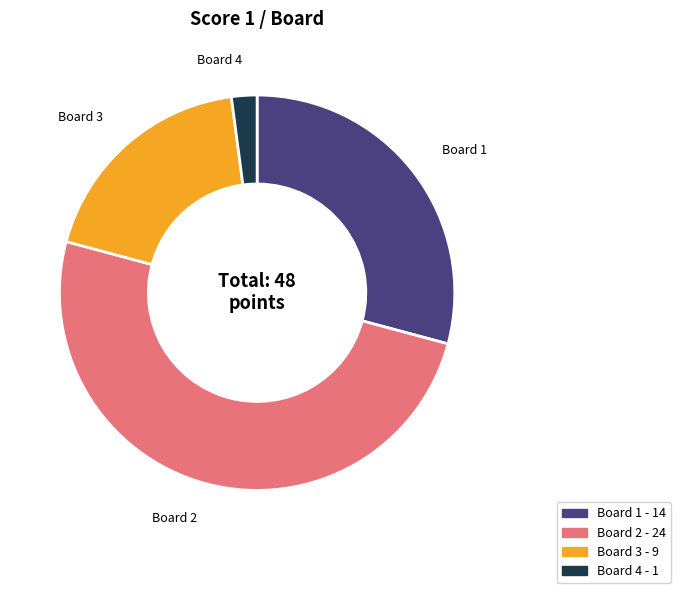

Do Board 2 - 24 and Board 4 - 1 together represent more than half of the pie?

Yes